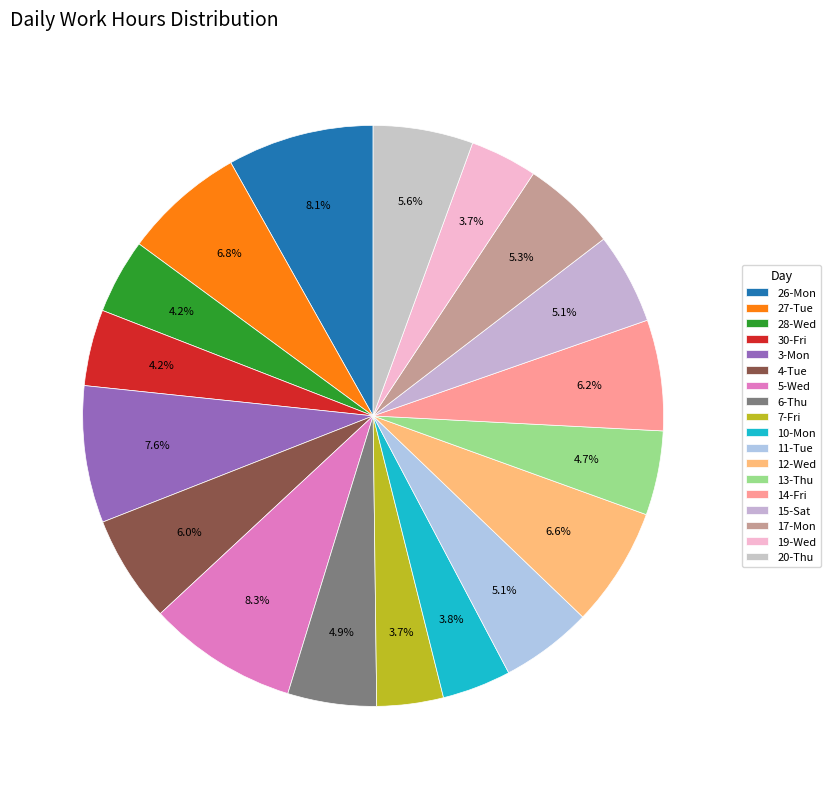

Is it true that 20-Thu is 1% of the pie?

False